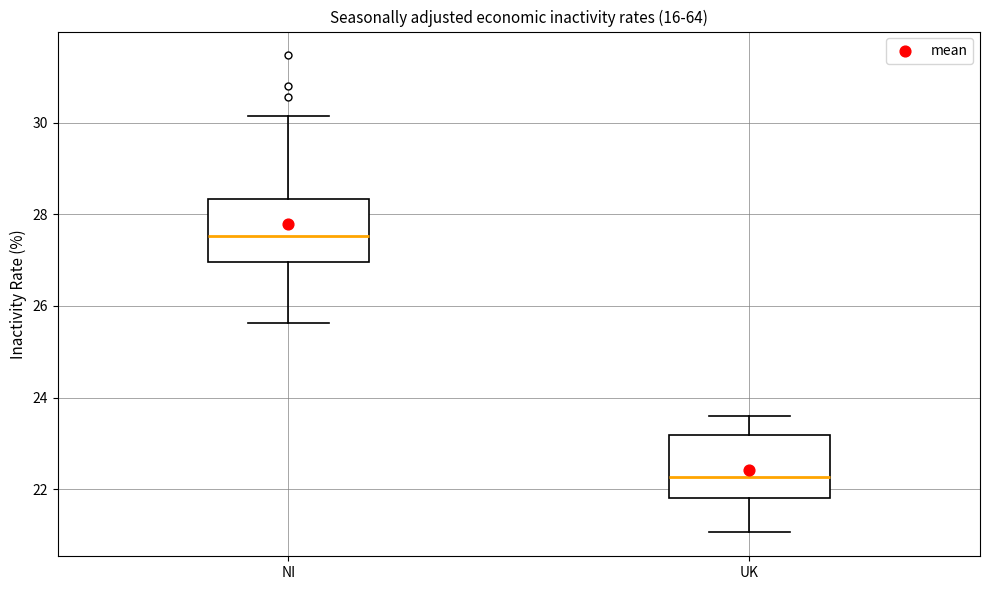

Reading left to right, transcribe this box plot: for each box, give where its median line is, the range the box spans, and where its two whiskers end, as read against the y-axis. The values are not printed on the chart, so give them approximately, as read against the axis.

NI: median 27.6, box 27.0 to 28.4, whiskers 25.6 to 30.2
UK: median 22.2, box 21.8 to 23.2, whiskers 21.0 to 23.6